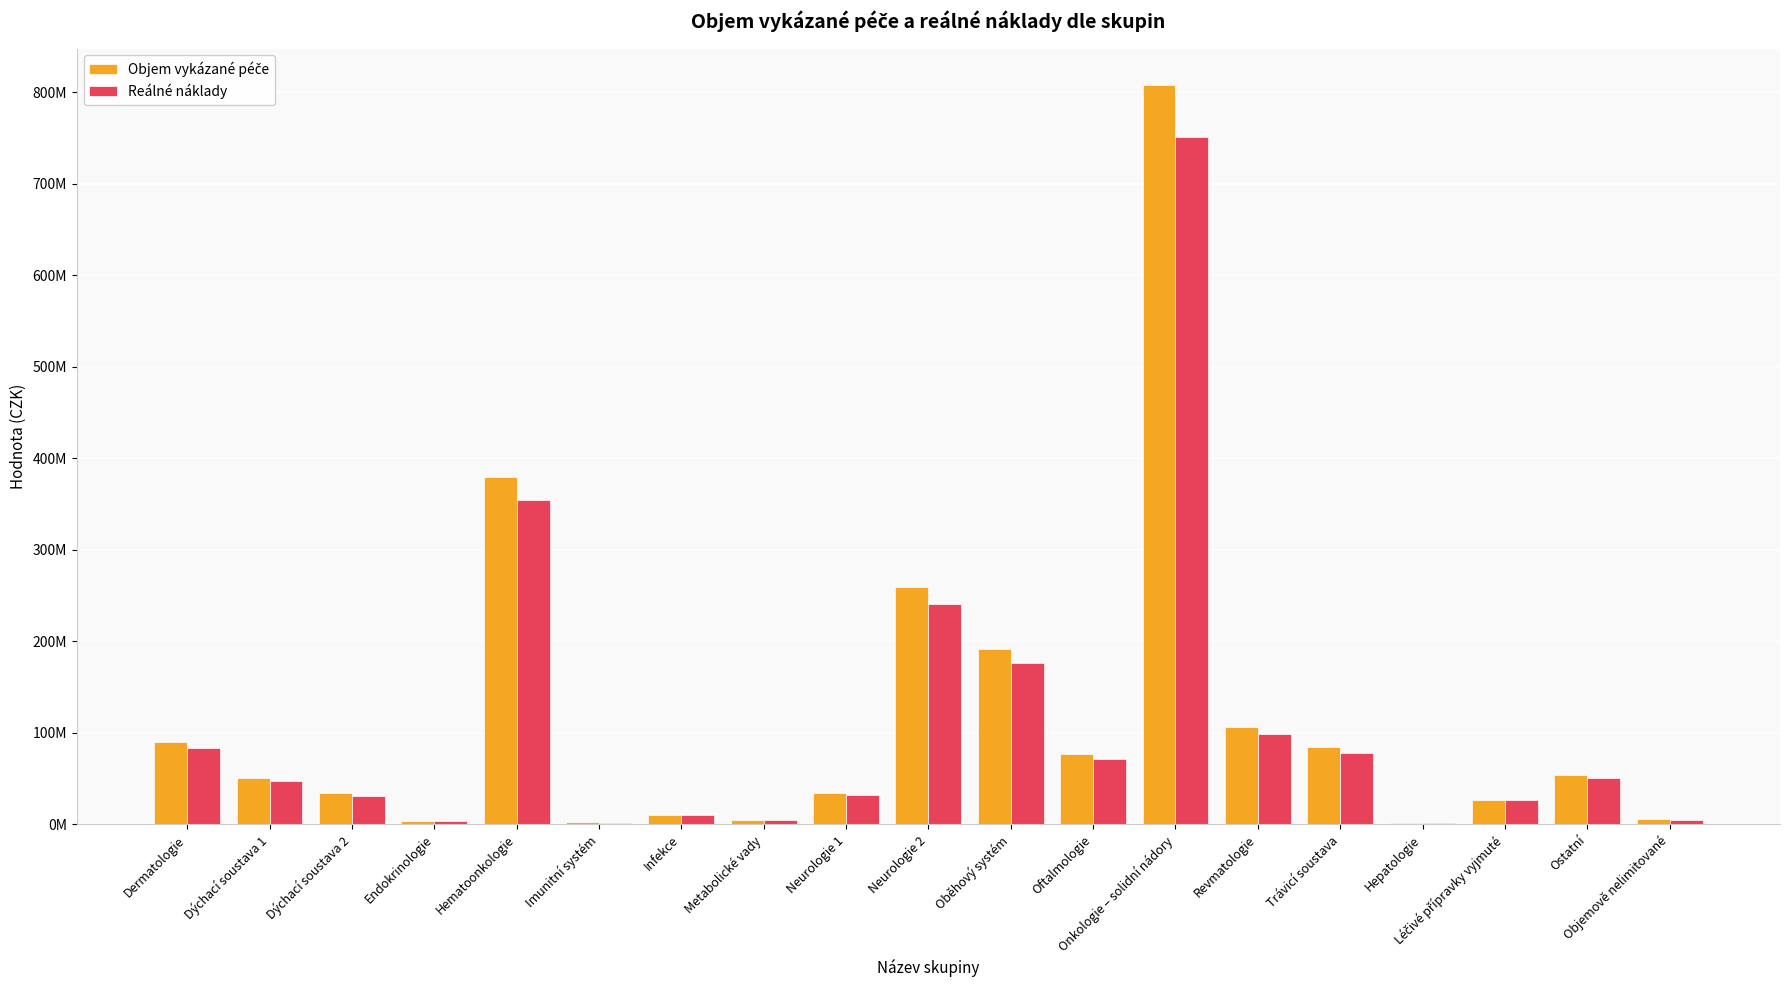

What is the difference between the maximum and second lowest values in the Objem vykázané péče series?

805137817.6